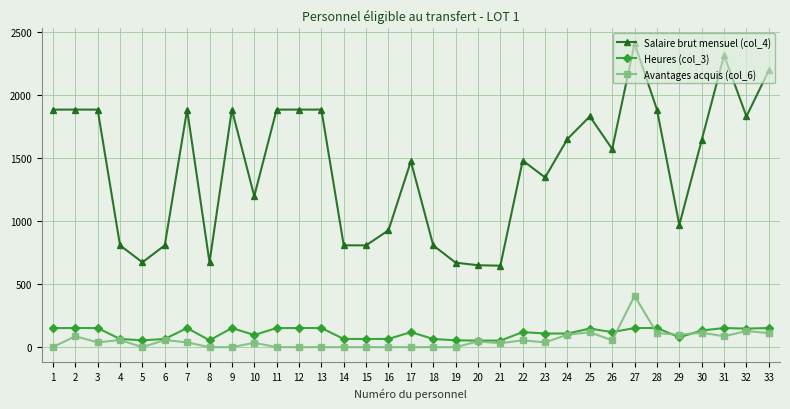

What is the value of the Heures (col_3) point at the 21st from the left?

52.0